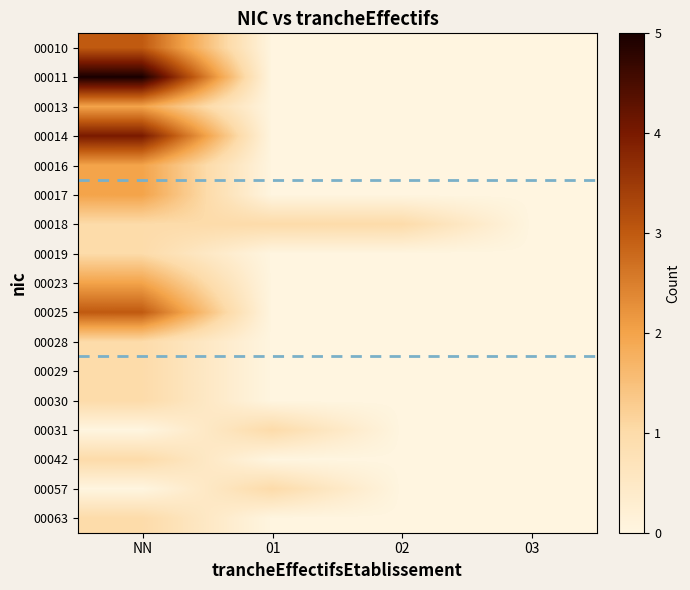

At which category does the chart reach its minimum across all series?

01